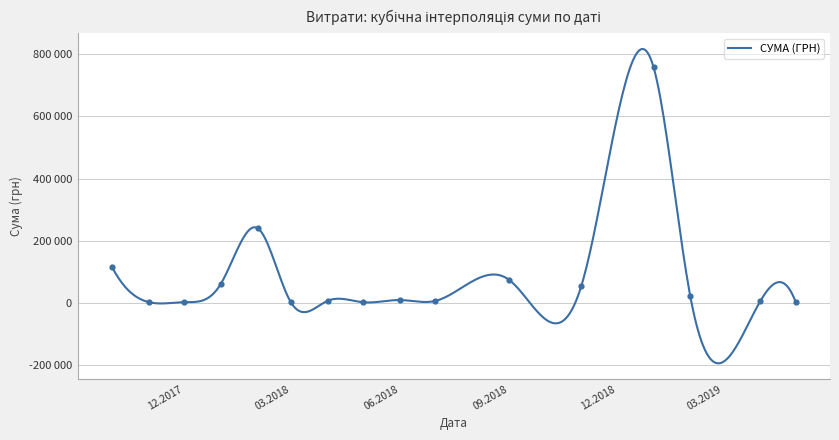

What is the change in value from 21 to 33?

+1090.6